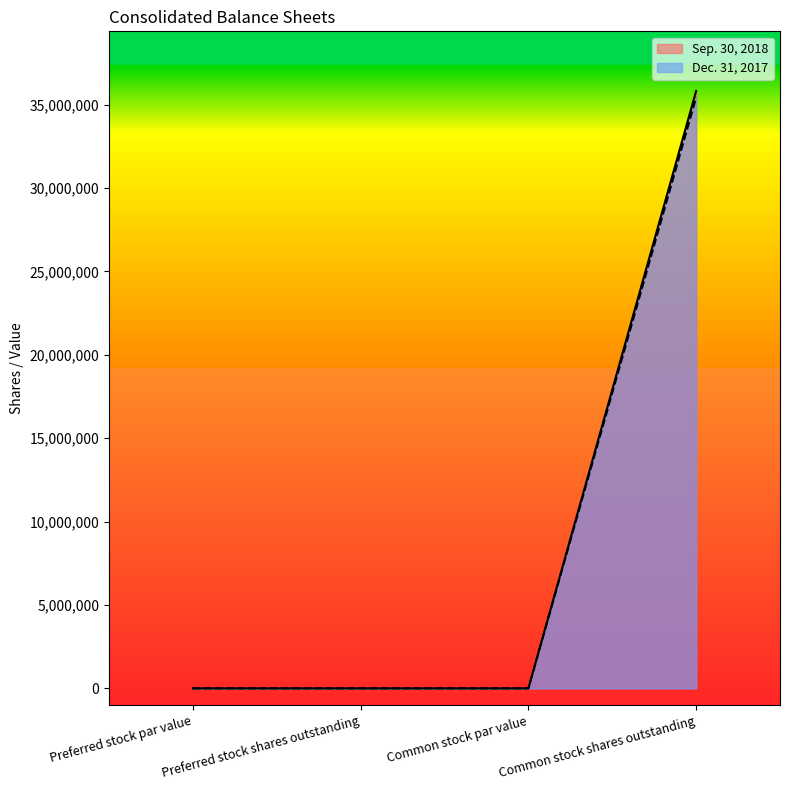

What is the difference between the maximum and second lowest values in the Dec. 31, 2017 series?

35439272